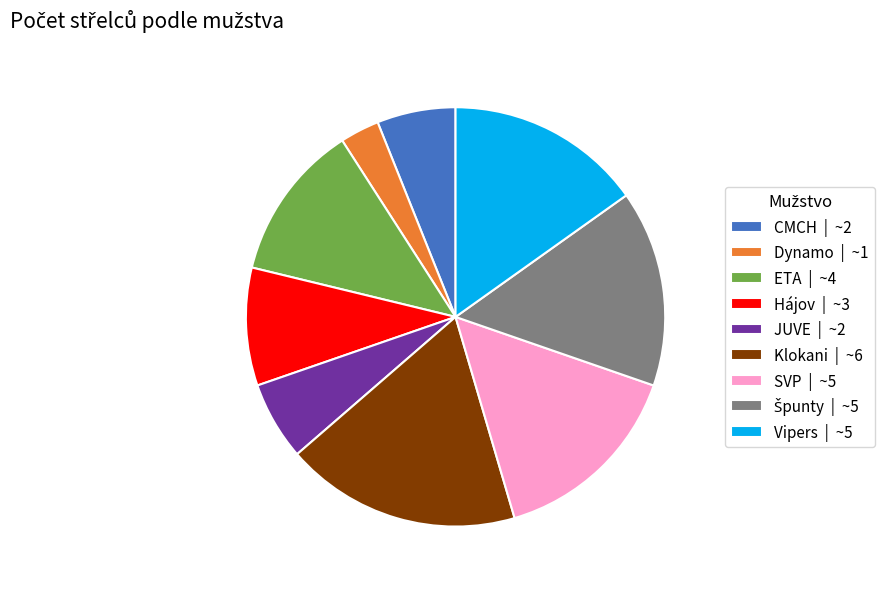

Combined, do JUVE | ~2 and CMCH | ~2 account for over 50%?

No